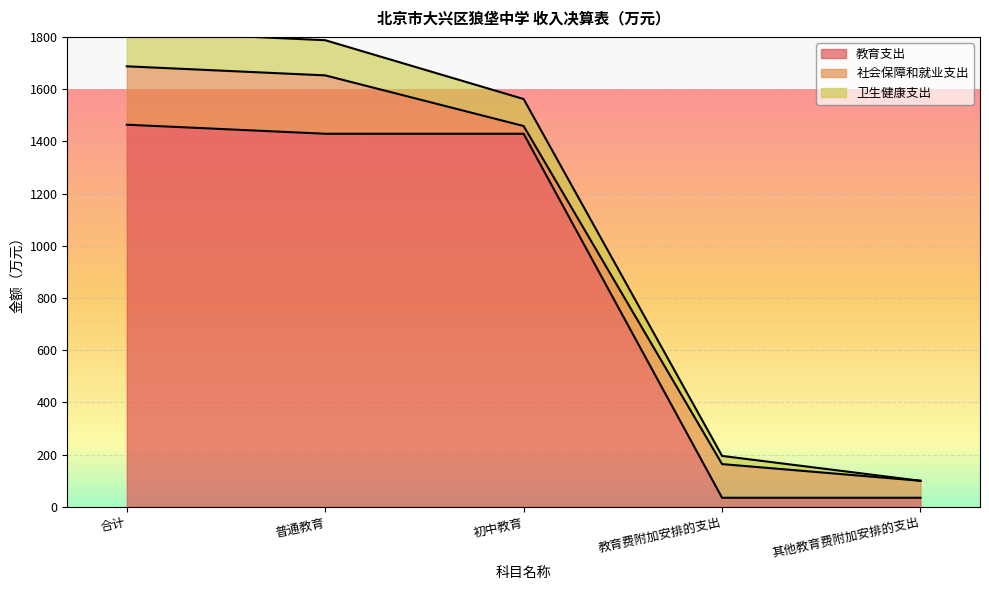

What value does the 教育支出 series have at 合计?

1463.7